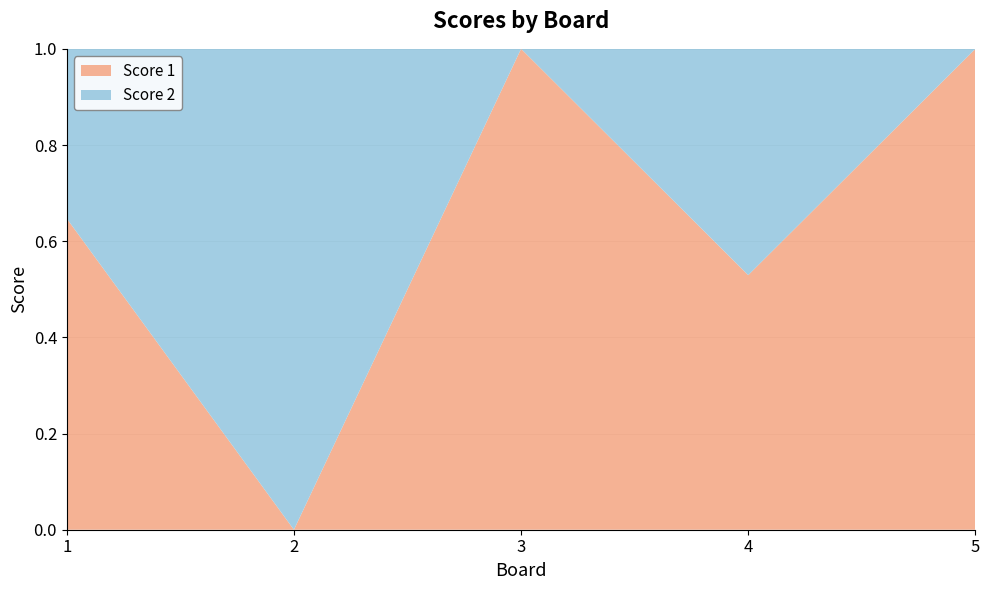

Reading right to left, extract all data points from this chart.

Score 1: 25	9	20	0	11
Score 2: 0	8	0	25	6